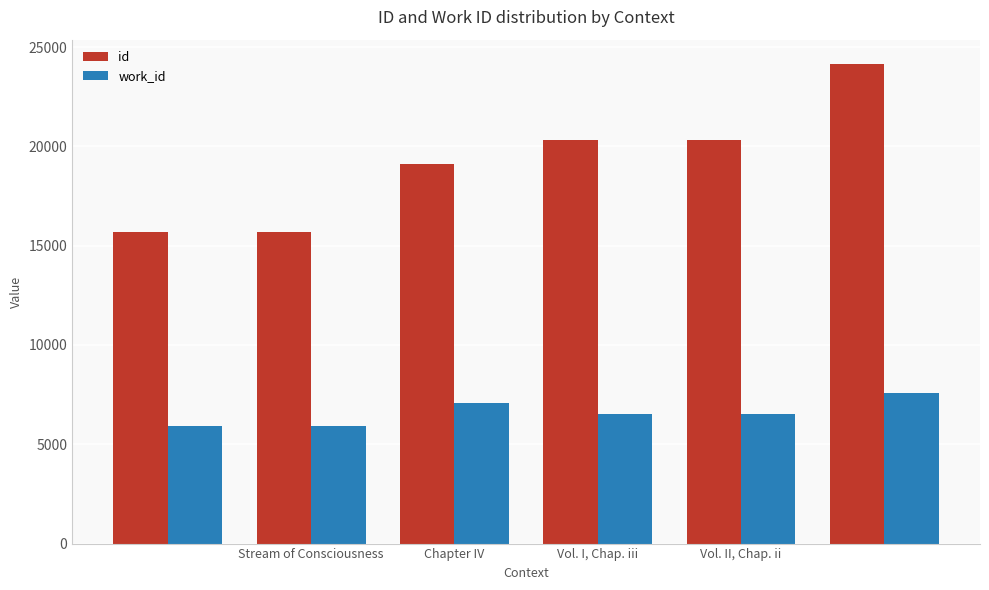

Which series has the largest total across all categories?

id